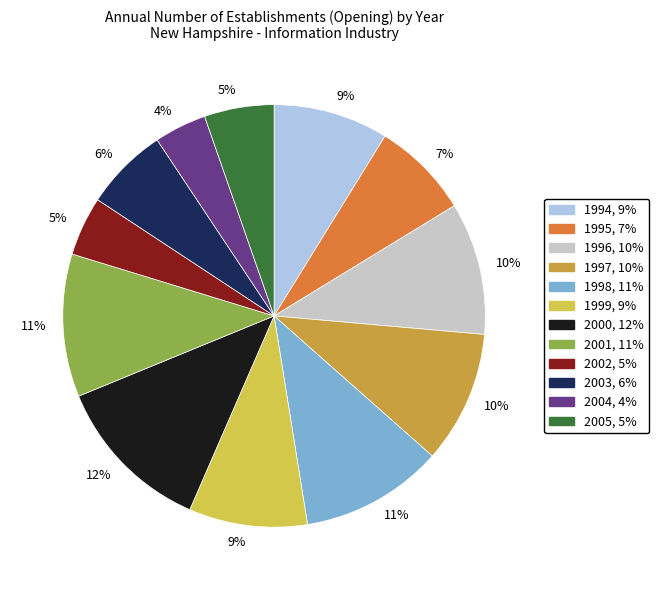

Is there any slice that represents more than half of the pie?

No